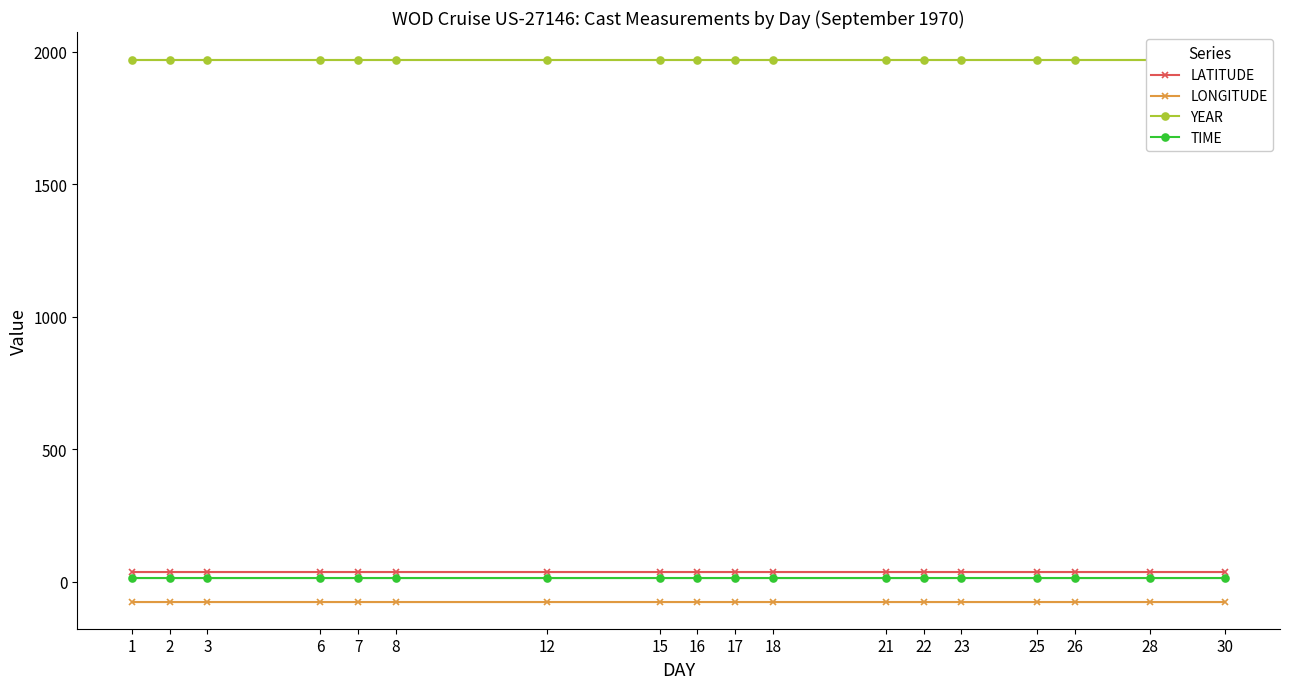

What is the average value of the LONGITUDE series?

-74.6